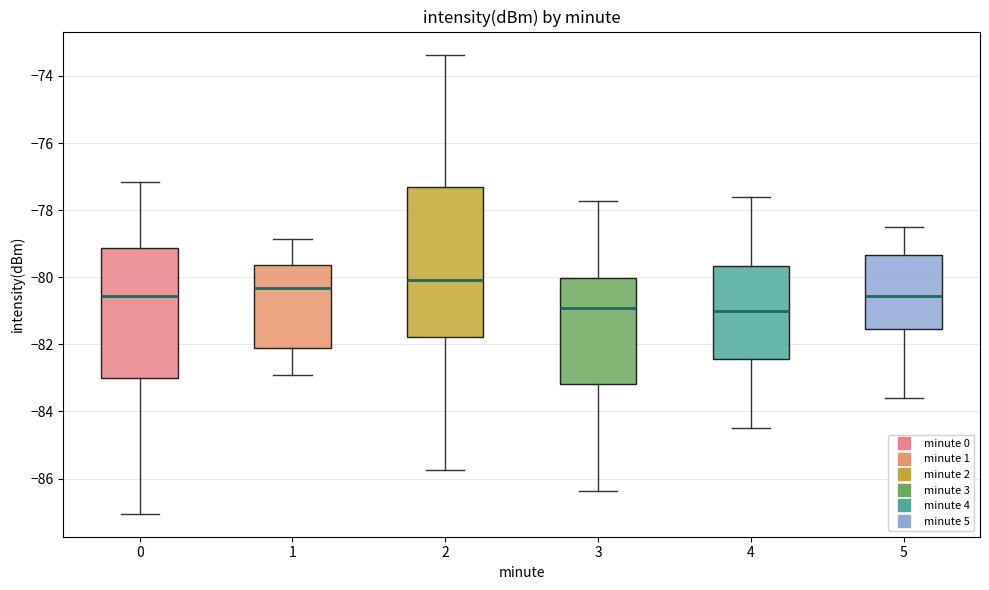

Reading left to right, transcribe this box plot: for each box, give where its median line is, the range the box spans, and where its two whiskers end, as read against the y-axis. The values are not printed on the chart, so give them approximately, as read against the axis.

0: median -80.6, box -83.0 to -79.2, whiskers -87.0 to -77.2
1: median -80.4, box -82.2 to -79.6, whiskers -83.0 to -78.8
2: median -80.0, box -81.8 to -77.4, whiskers -85.8 to -73.4
3: median -81.0, box -83.2 to -80.0, whiskers -86.4 to -77.8
4: median -81.0, box -82.4 to -79.6, whiskers -84.4 to -77.6
5: median -80.6, box -81.6 to -79.4, whiskers -83.6 to -78.4